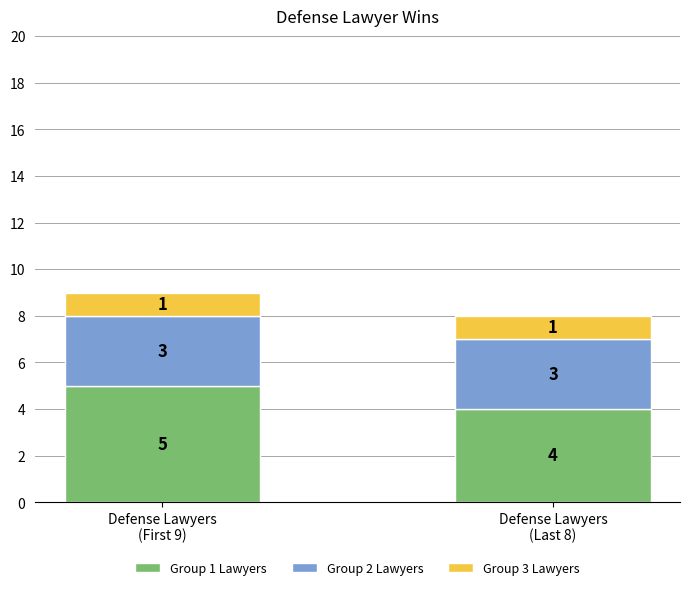

Are the bars horizontal?

No